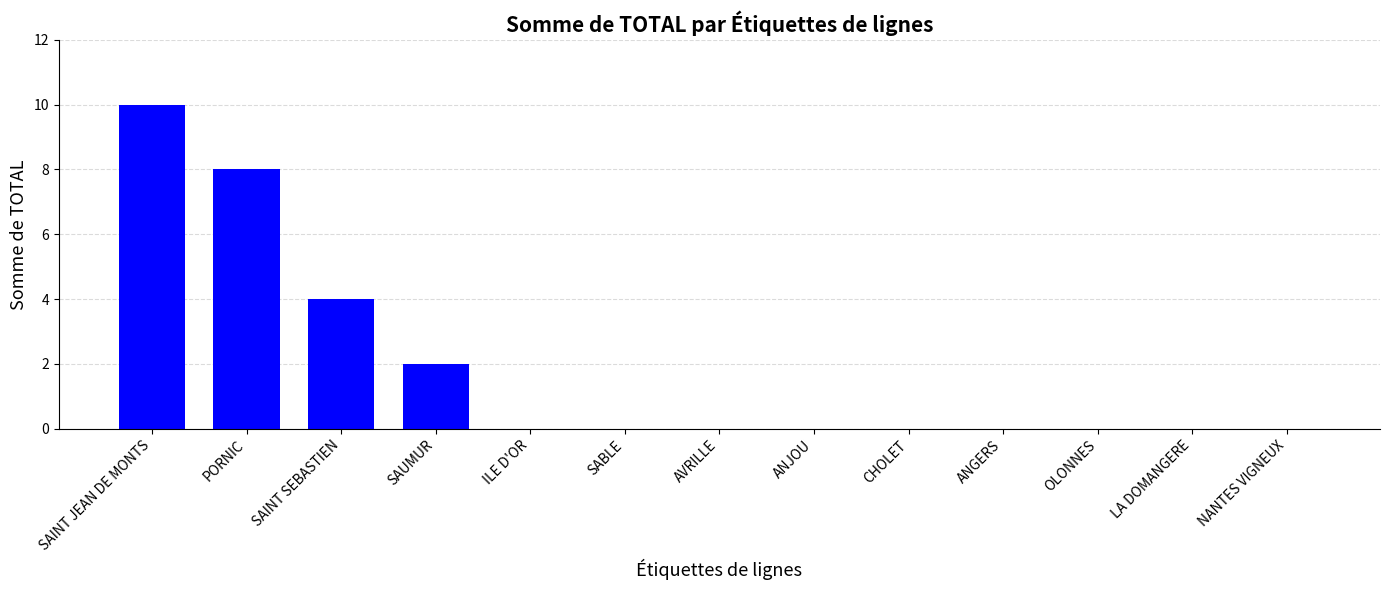

The value at SAUMUR is 2. True or false?

True